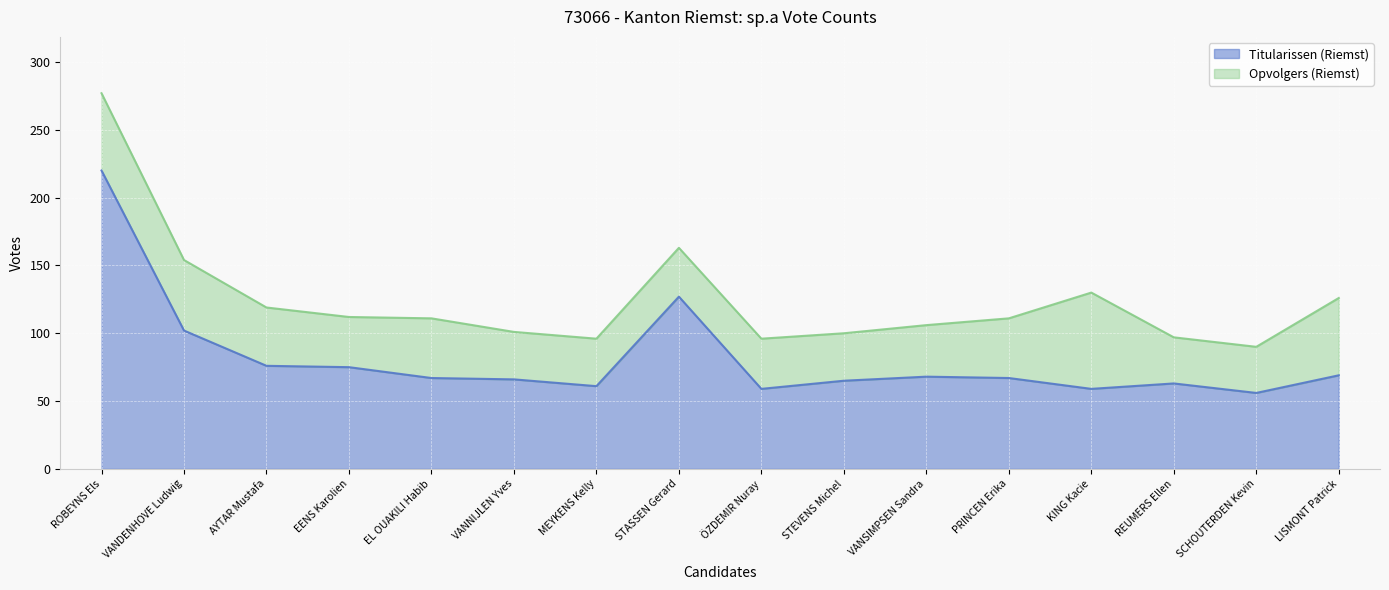

What is the lowest value of the Titularissen (Riemst) series?

56